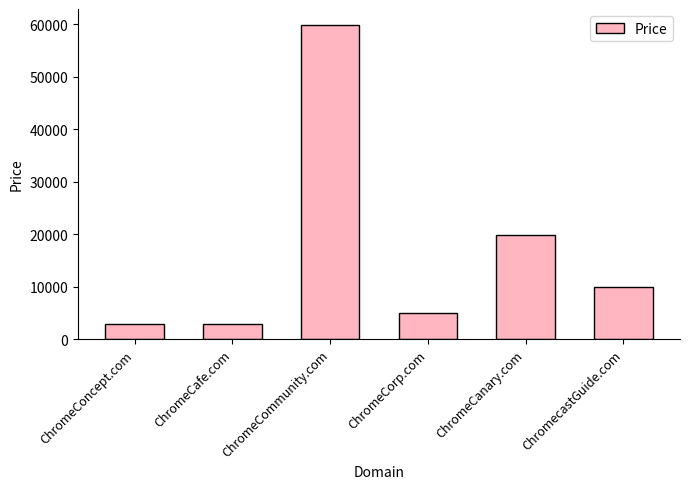

What position from the left is ChromeCanary.com?

5